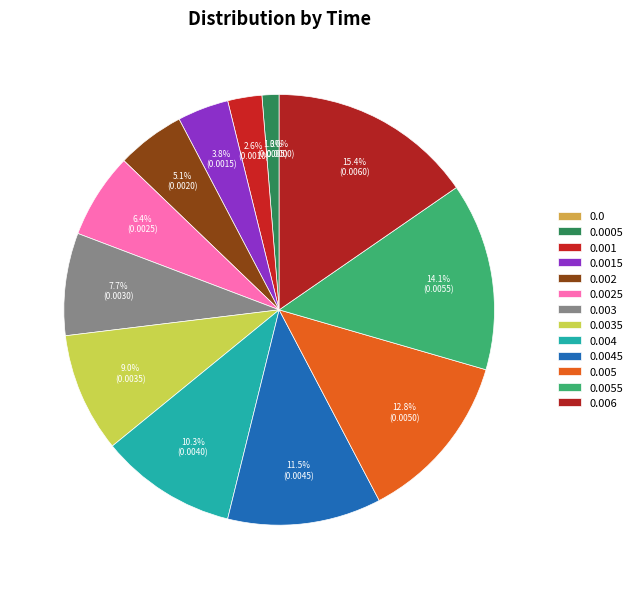

Which category has the biggest portion of the pie?

0.006